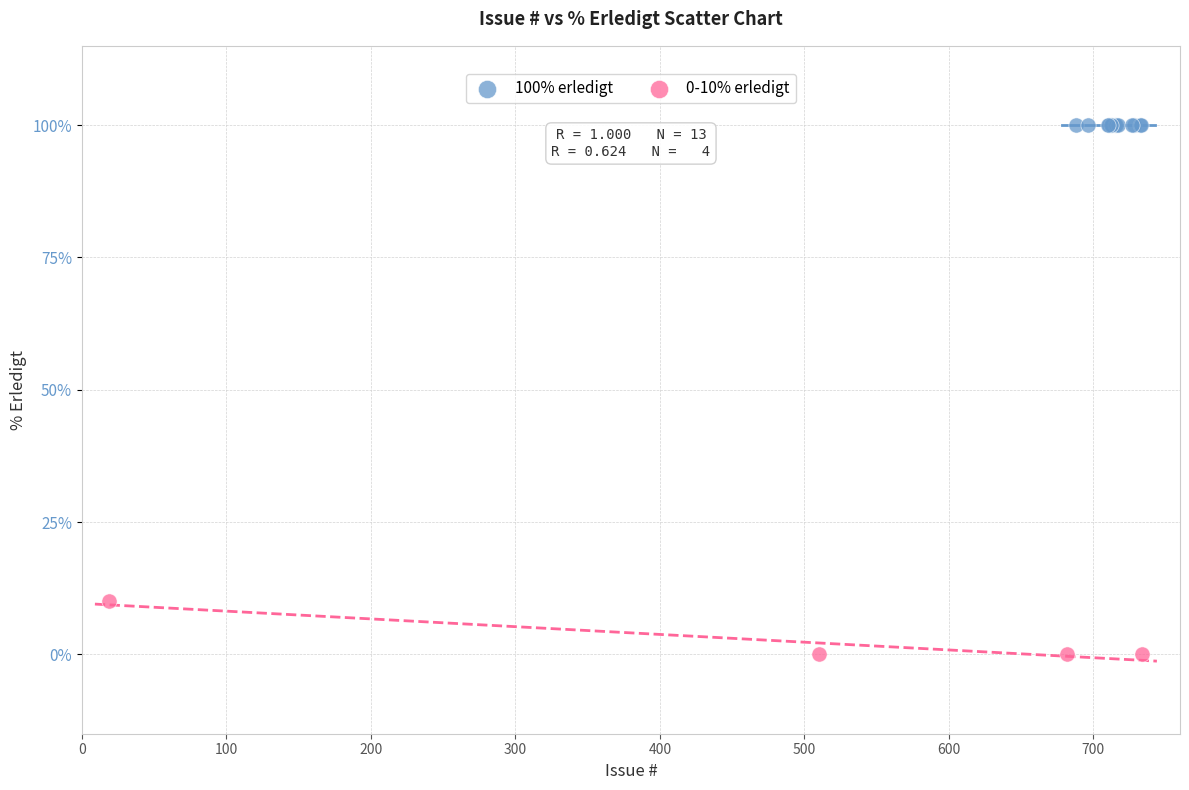

Which series reaches the maximum Y coordinate?

100% erledigt